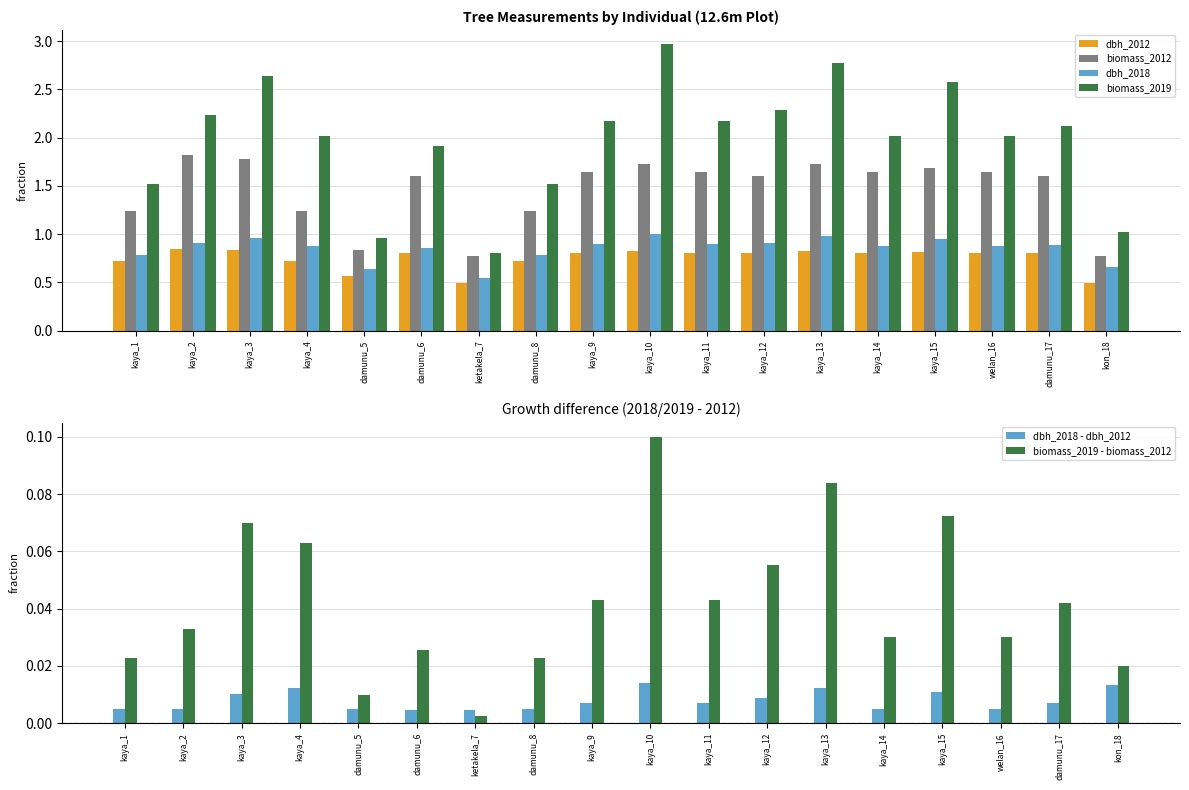

Reading left to right, what are all the values shown in this chart?

dbh_2012: kaya_1=0.7	kaya_2=0.8	kaya_3=0.8	kaya_4=0.7	damunu_5=0.6	damunu_6=0.8	ketakela_7=0.5	damunu_8=0.7	kaya_9=0.8	kaya_10=0.8	kaya_11=0.8	kaya_12=0.8	kaya_13=0.8	kaya_14=0.8	kaya_15=0.8	welan_16=0.8	damunu_17=0.8	kon_18=0.5
biomass_2012: kaya_1=1.2	kaya_2=1.8	kaya_3=1.8	kaya_4=1.2	damunu_5=0.8	damunu_6=1.6	ketakela_7=0.8	damunu_8=1.2	kaya_9=1.6	kaya_10=1.7	kaya_11=1.6	kaya_12=1.6	kaya_13=1.7	kaya_14=1.6	kaya_15=1.7	welan_16=1.6	damunu_17=1.6	kon_18=0.8
dbh_2018: kaya_1=0.8	kaya_2=0.9	kaya_3=1.0	kaya_4=0.9	damunu_5=0.6	damunu_6=0.9	ketakela_7=0.5	damunu_8=0.8	kaya_9=0.9	kaya_10=1.0	kaya_11=0.9	kaya_12=0.9	kaya_13=1.0	kaya_14=0.9	kaya_15=1.0	welan_16=0.9	damunu_17=0.9	kon_18=0.7
biomass_2019: kaya_1=1.5	kaya_2=2.2	kaya_3=2.6	kaya_4=2.0	damunu_5=1.0	damunu_6=1.9	ketakela_7=0.8	damunu_8=1.5	kaya_9=2.2	kaya_10=3.0	kaya_11=2.2	kaya_12=2.3	kaya_13=2.8	kaya_14=2.0	kaya_15=2.6	welan_16=2.0	damunu_17=2.1	kon_18=1.0
dbh_2018 - dbh_2012: kaya_1=0.0	kaya_2=0.0	kaya_3=0.0	kaya_4=0.0	damunu_5=0.0	damunu_6=0.0	ketakela_7=0.0	damunu_8=0.0	kaya_9=0.0	kaya_10=0.0	kaya_11=0.0	kaya_12=0.0	kaya_13=0.0	kaya_14=0.0	kaya_15=0.0	welan_16=0.0	damunu_17=0.0	kon_18=0.0
biomass_2019 - biomass_2012: kaya_1=0.0	kaya_2=0.0	kaya_3=0.1	kaya_4=0.1	damunu_5=0.0	damunu_6=0.0	ketakela_7=0.0	damunu_8=0.0	kaya_9=0.0	kaya_10=0.1	kaya_11=0.0	kaya_12=0.1	kaya_13=0.1	kaya_14=0.0	kaya_15=0.1	welan_16=0.0	damunu_17=0.0	kon_18=0.0